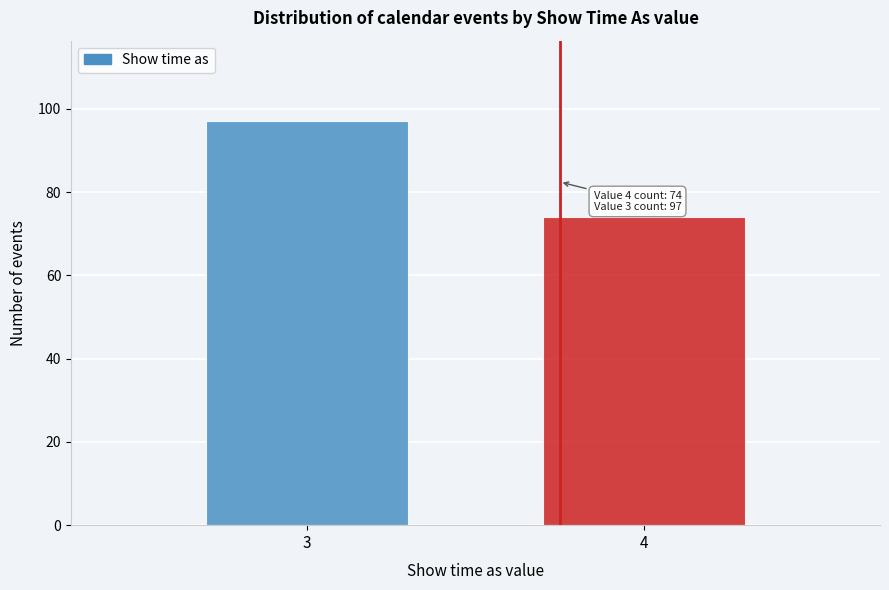

Reading left to right, list all the values displayed in this chart.

97	74